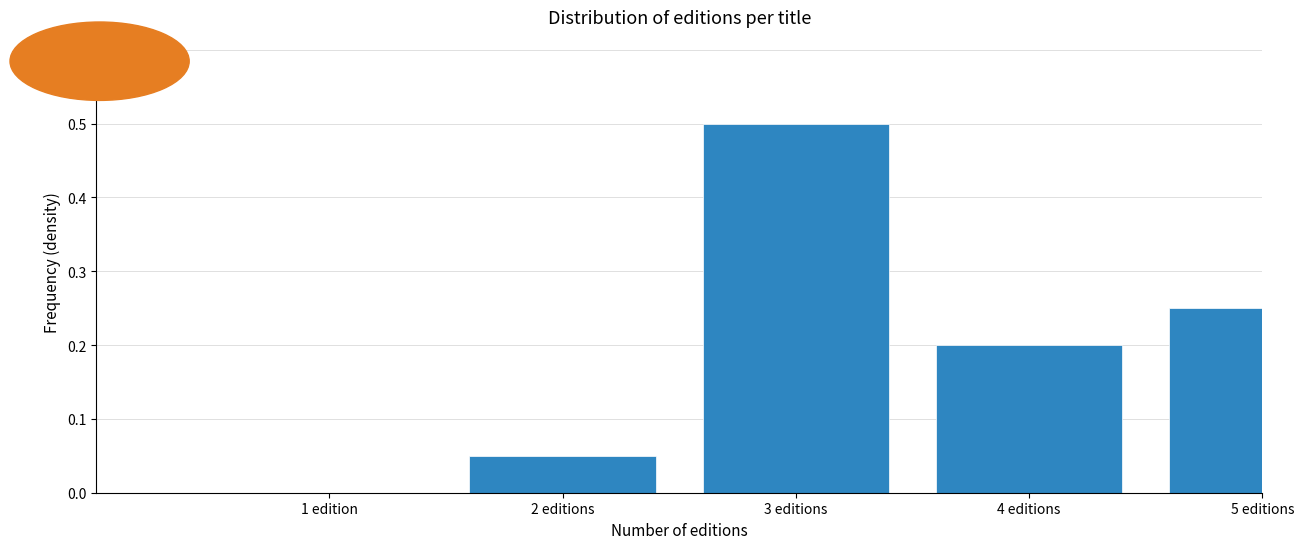

Read the value at 3 editions.

0.5